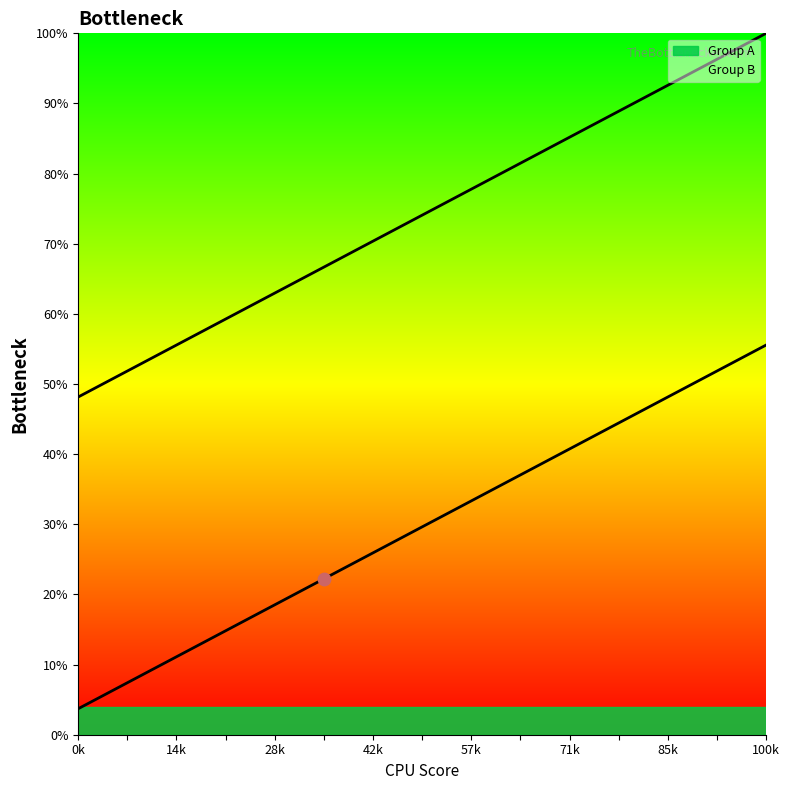

What are all the series names shown in the legend?

Group A, Group B